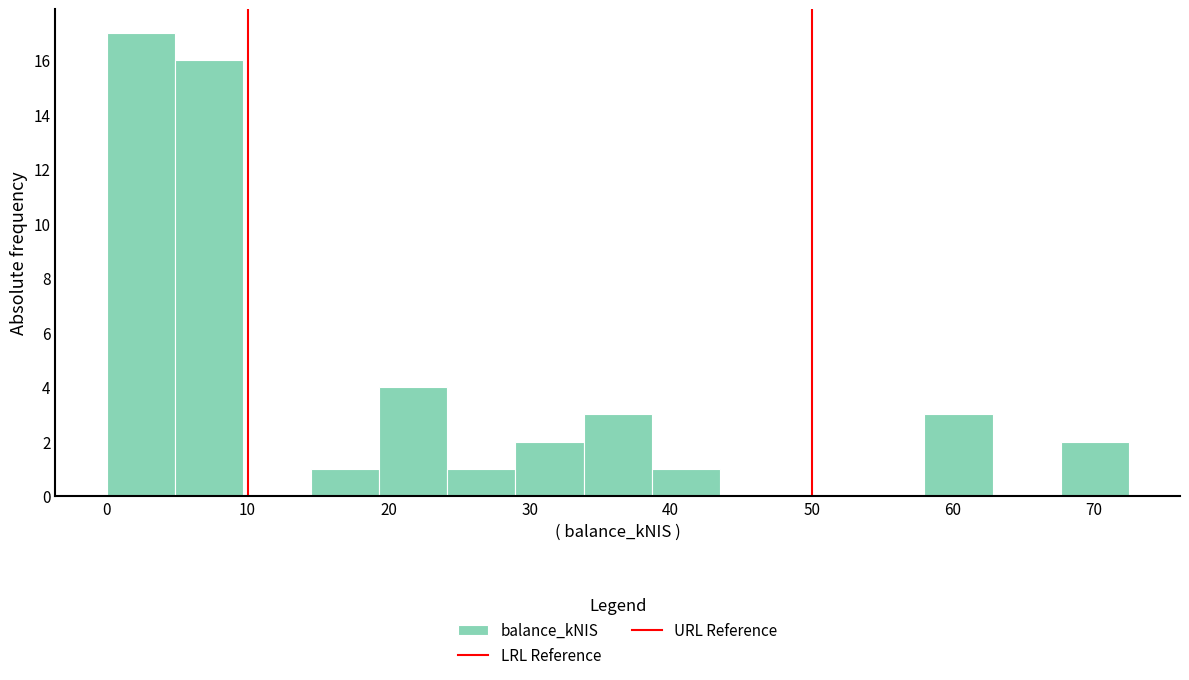

Which range on the x-axis has the tallest bar?

0 to 5